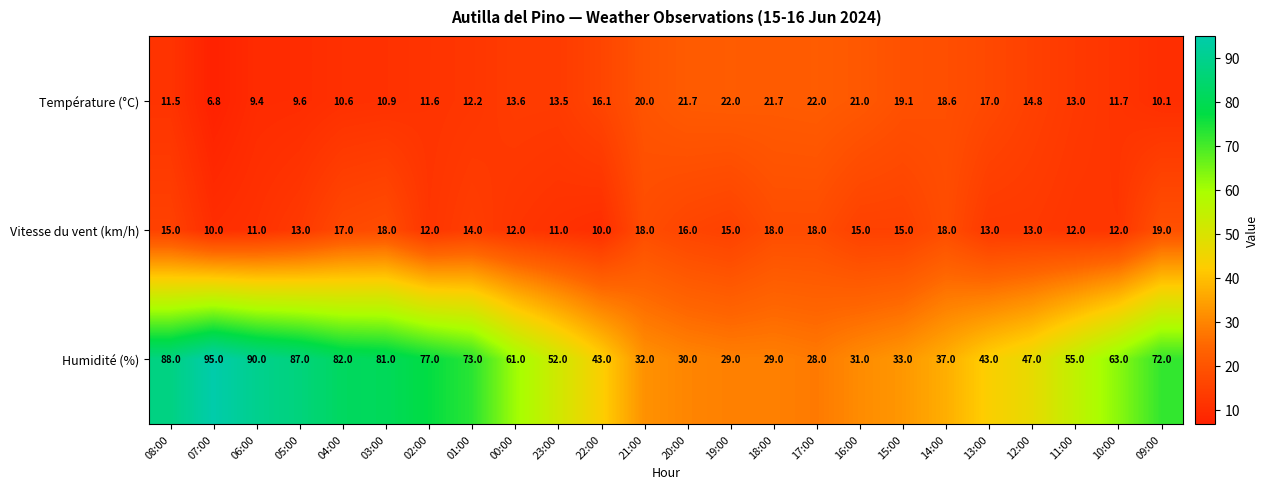

What is the lowest value of the Humidité (%) series?

28.0